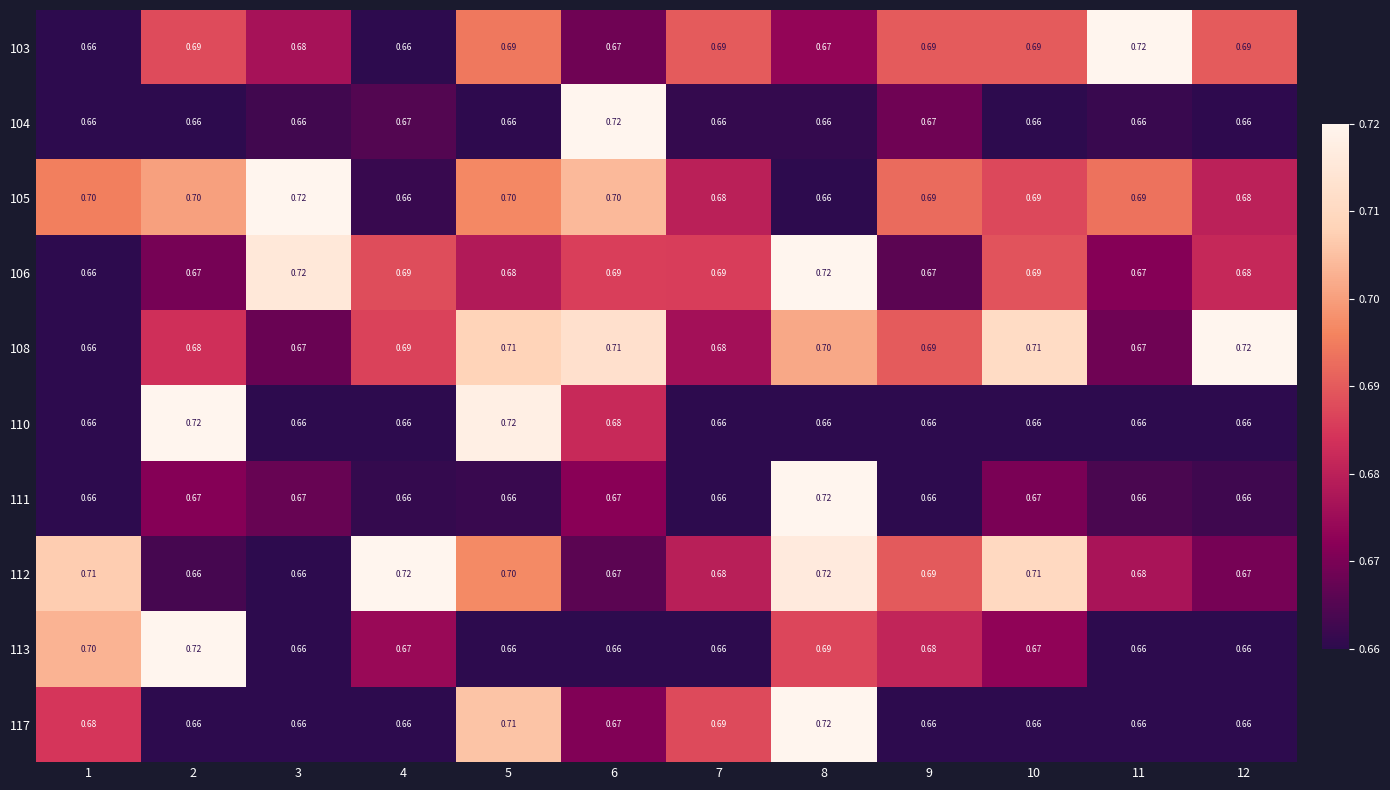

Is the value of 112 at 8 greater than the value of 110 at 10?

Yes